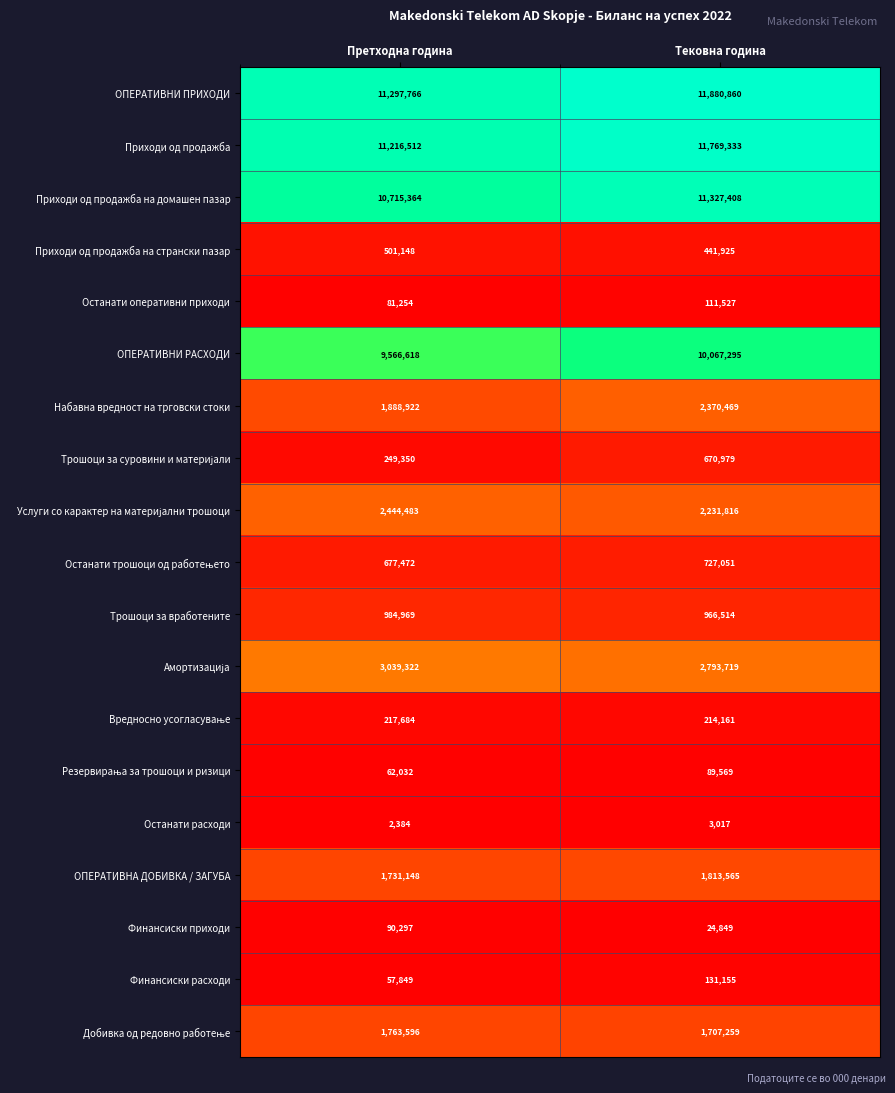

What is the sum of all Набавна вредност на трговски стоки values?

4259391